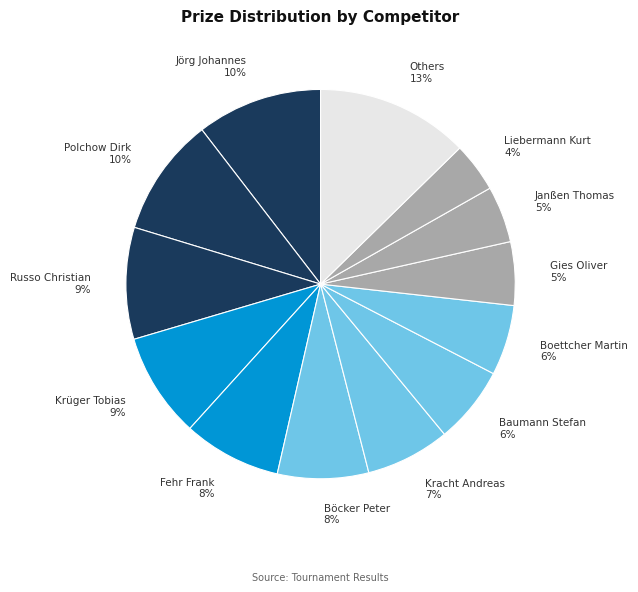

Between Boettcher Martin 6% and Böcker Peter 8%, which is larger?

Böcker Peter 8%